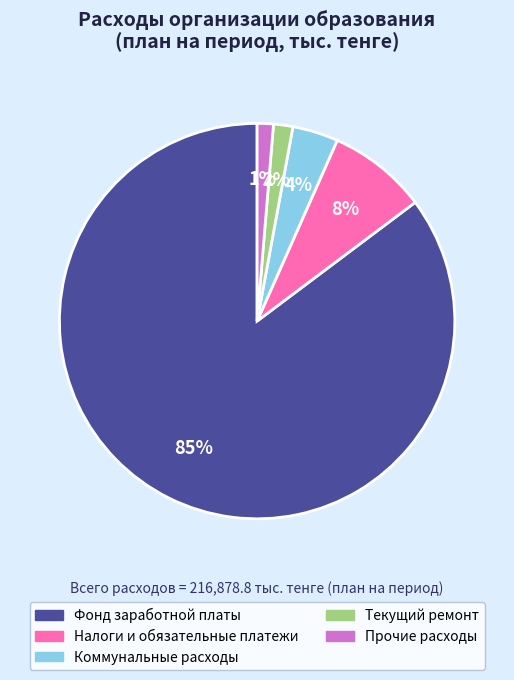

Is there a majority slice in this chart?

Yes